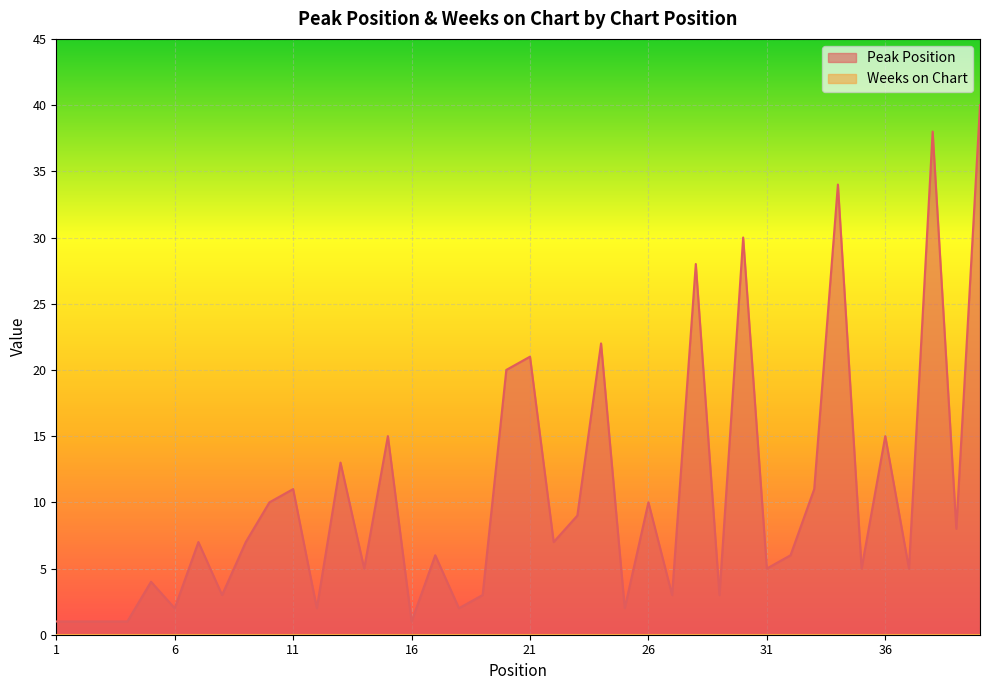

How many lines are shown in the chart?

2